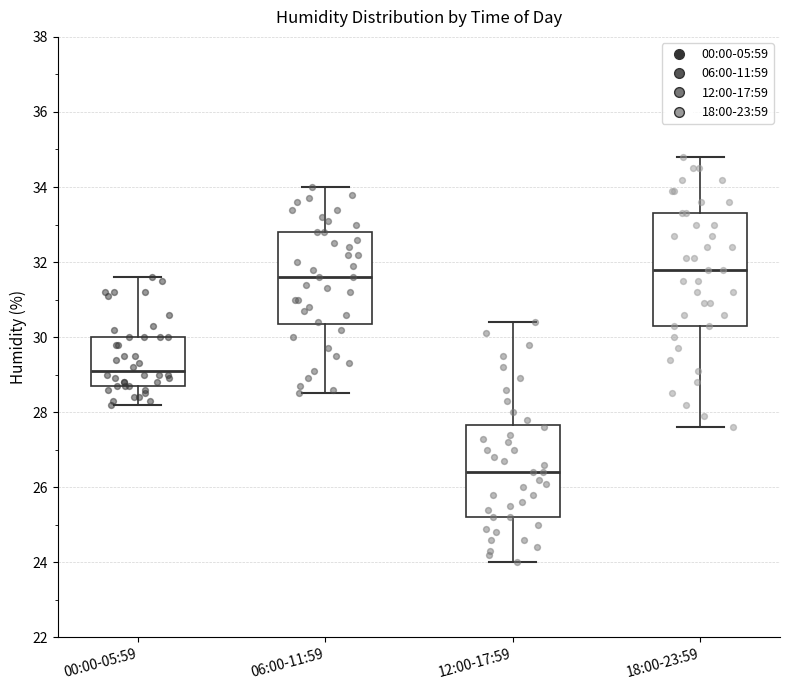

Reading left to right, transcribe this box plot: for each box, give where its median line is, the range the box spans, and where its two whiskers end, as read against the y-axis. The values are not printed on the chart, so give them approximately, as read against the axis.

00:00-05:59: median 29.2, box 28.8 to 30.0, whiskers 28.2 to 31.6
06:00-11:59: median 31.6, box 30.4 to 32.8, whiskers 28.6 to 34.0
12:00-17:59: median 26.4, box 25.2 to 27.6, whiskers 24.0 to 30.4
18:00-23:59: median 31.8, box 30.4 to 33.4, whiskers 27.6 to 34.8